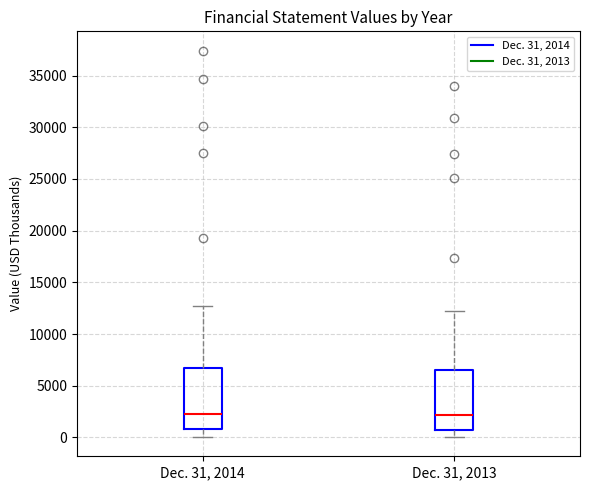

Reading left to right, read every box against the y-axis: the position of its median line, the range the box covers, and the ends of its whiskers. The values are not printed on the chart, so give them approximately, as read against the axis.

Dec. 31, 2014: median 2500, box 1000 to 6500, whiskers 0 to 13000
Dec. 31, 2013: median 2000, box 500 to 6500, whiskers 0 to 12500